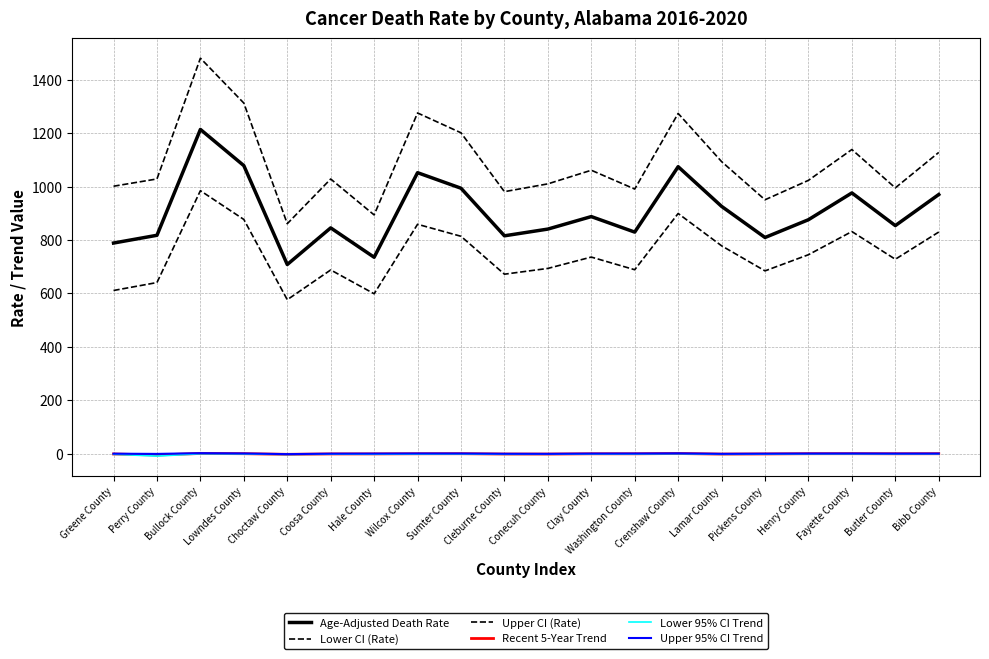

How many lines are shown in the chart?

6